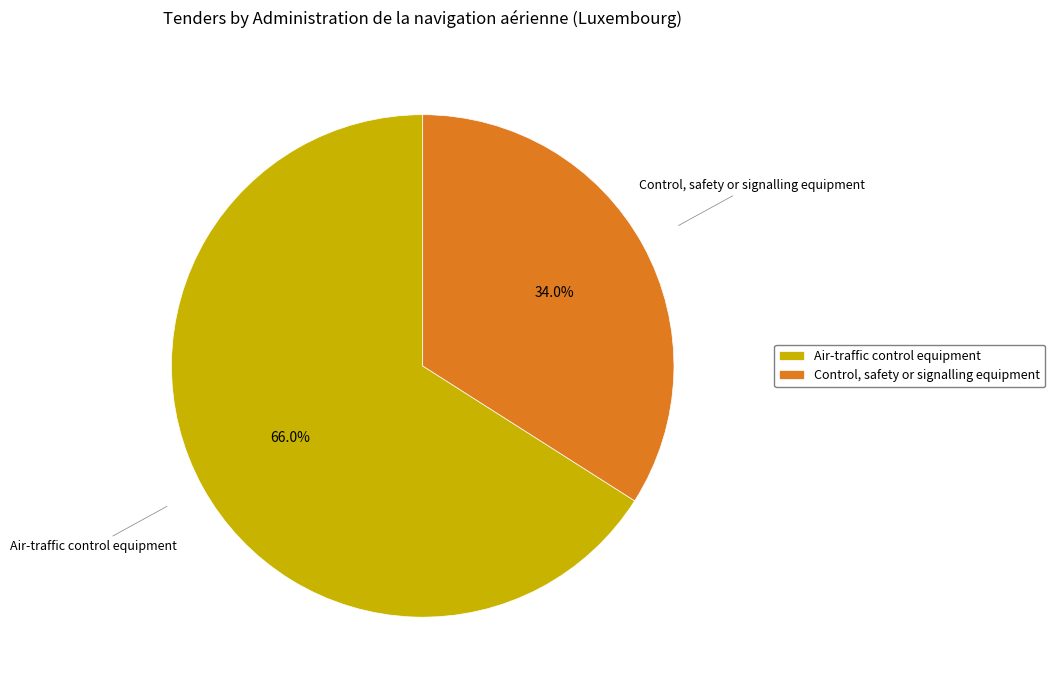

Is it true that Air-traffic control equipment is 58% of the pie?

False